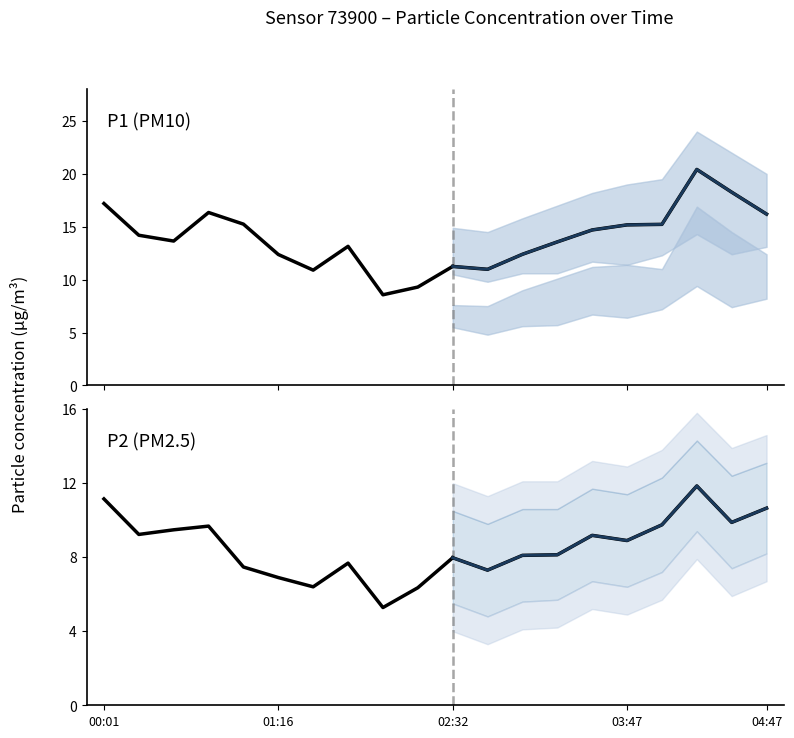

What are all the series names shown in the legend?

P1, P2